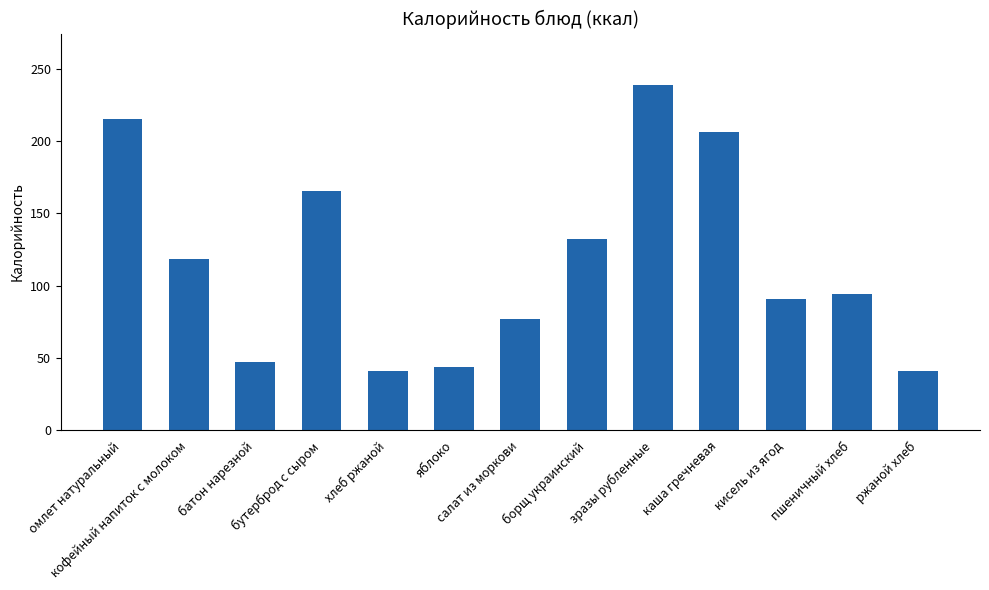

What is the approximate value at бутерброд с сыром?

165.7